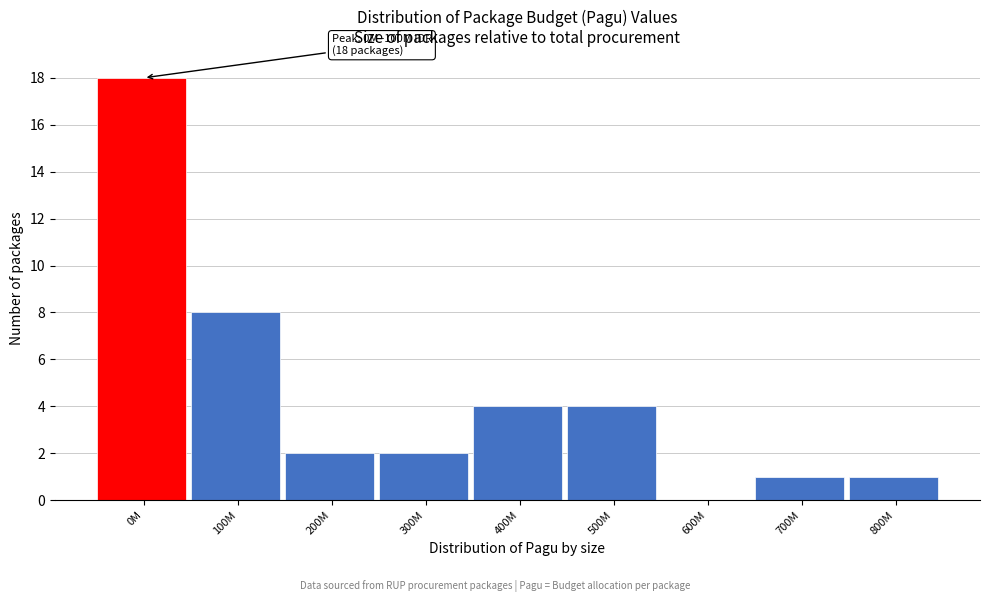

Reading left to right, what are all the values shown in this chart?

0M=18	100M=8	200M=2	300M=2	400M=4	500M=4	600M=0	700M=1	800M=1